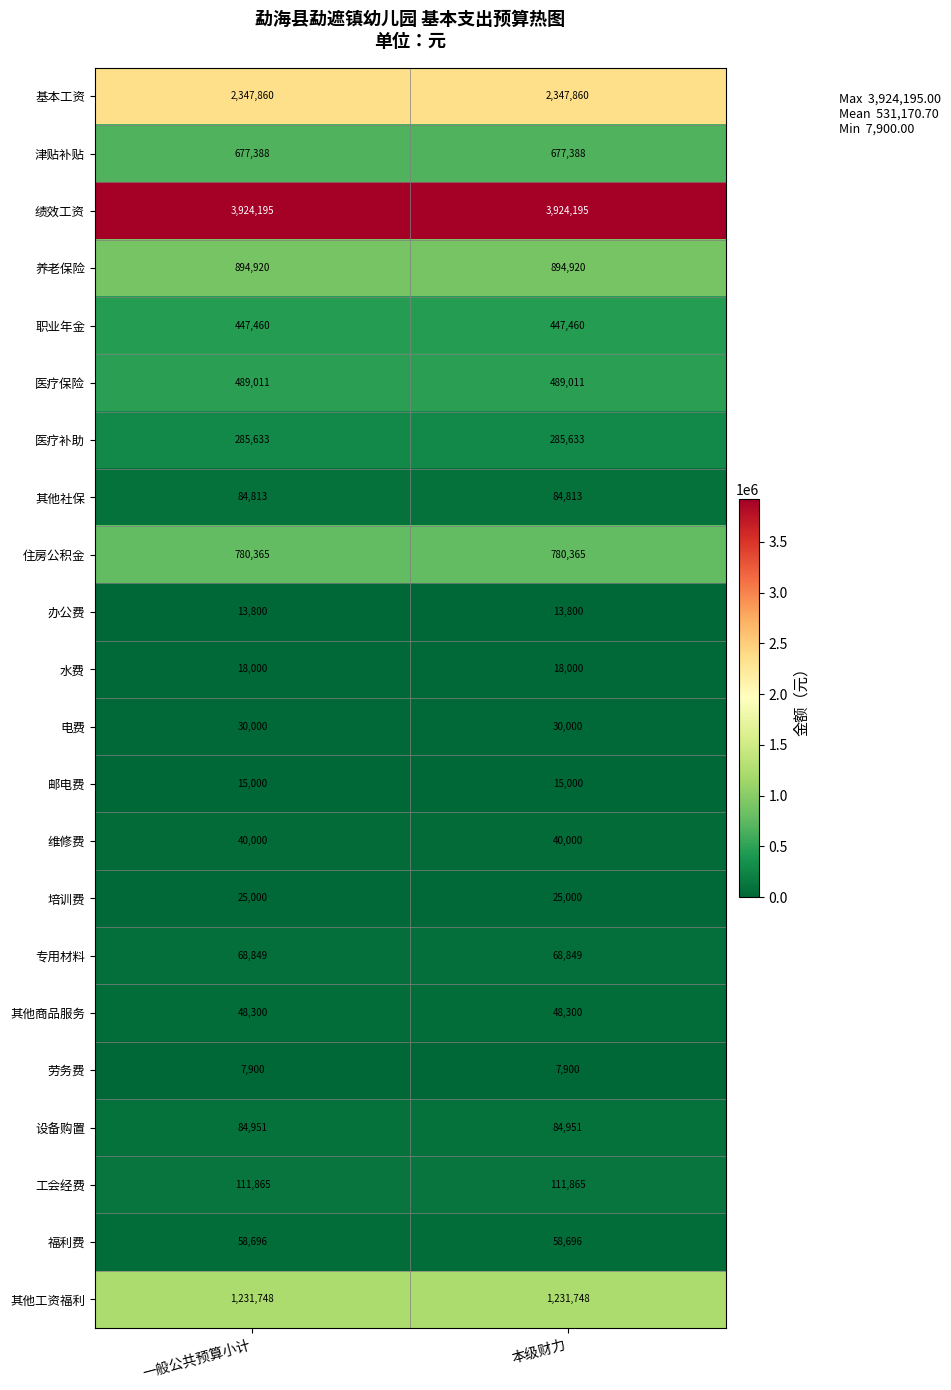

What is the total value across all series at 一般公共预算小计?

11685754